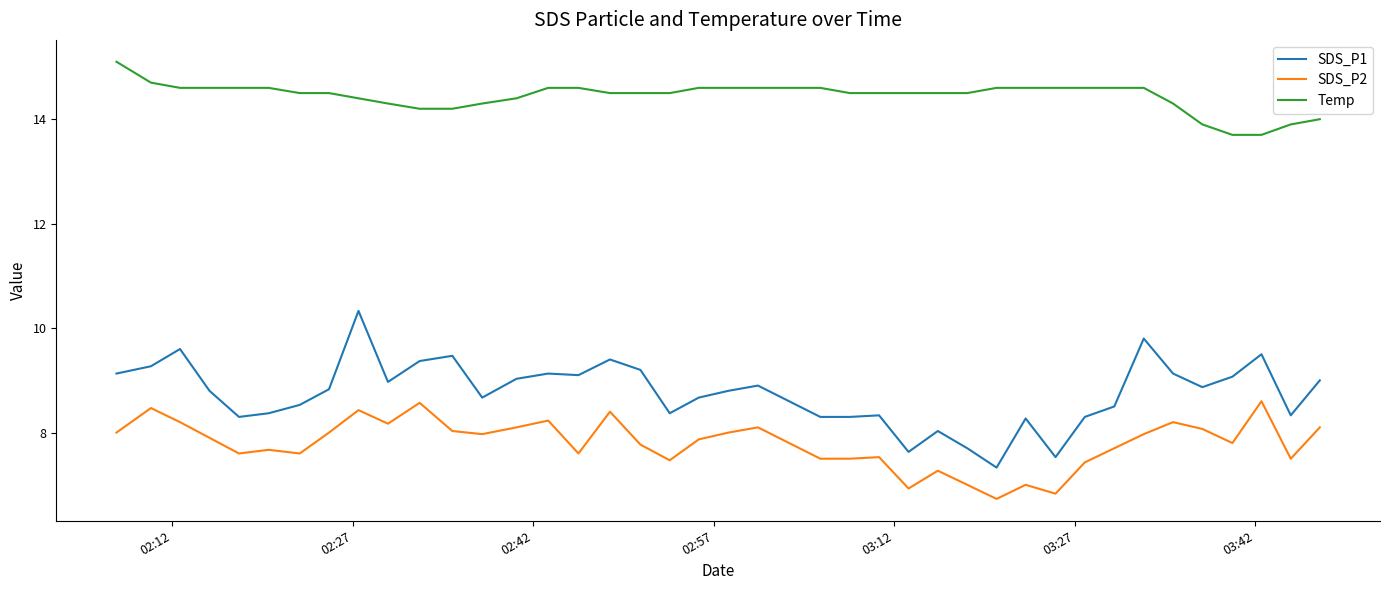

List the series in order of their peak value, lowest first.

SDS_P2, SDS_P1, Temp